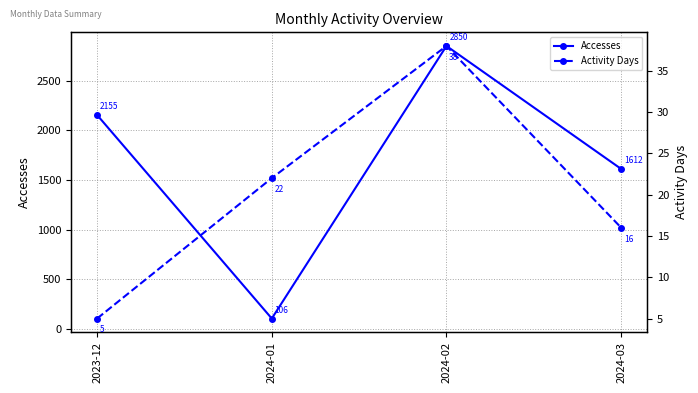

What is the sum of the Activity Days values at 2024-01 and 2023-12?

27